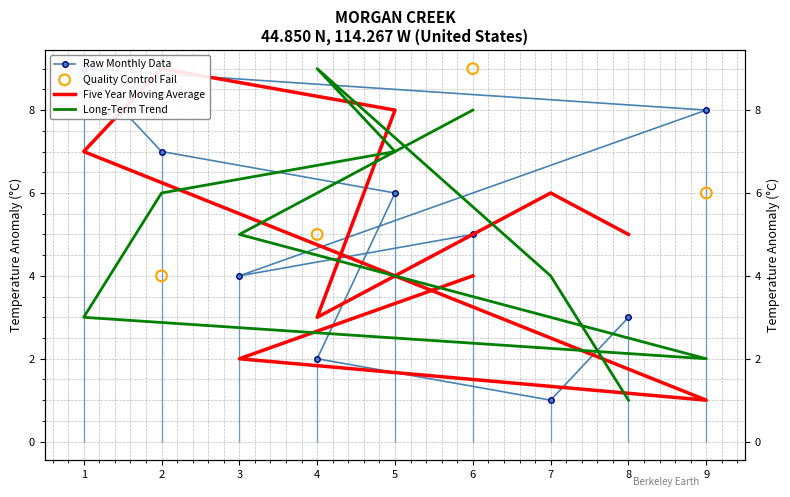

What is the total value across all series at 5?

21